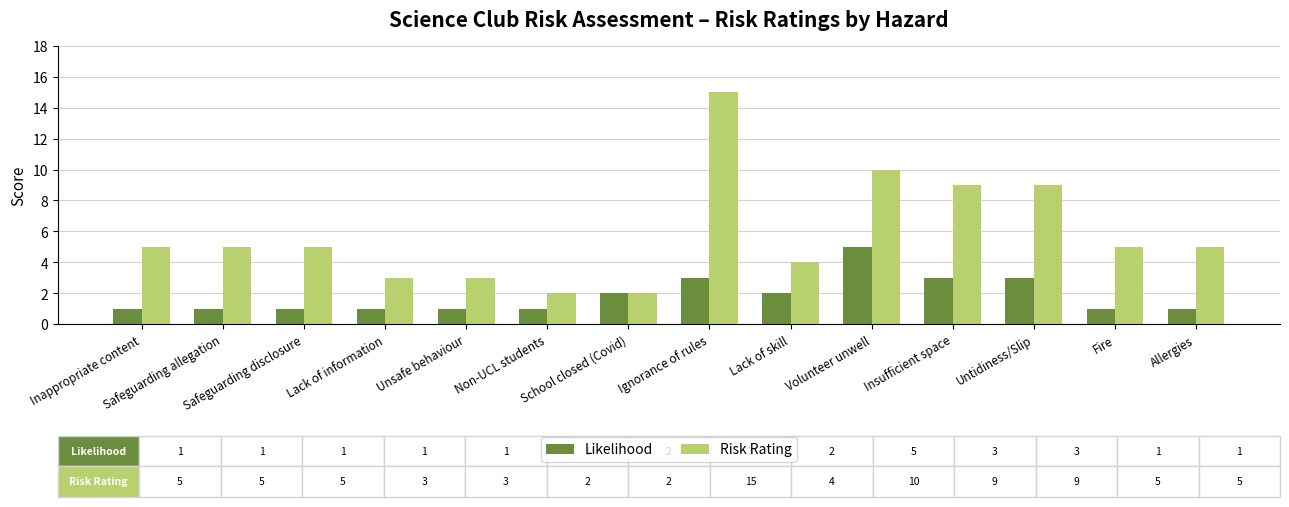

What is the difference between the maximum and minimum values in the Likelihood series?

4